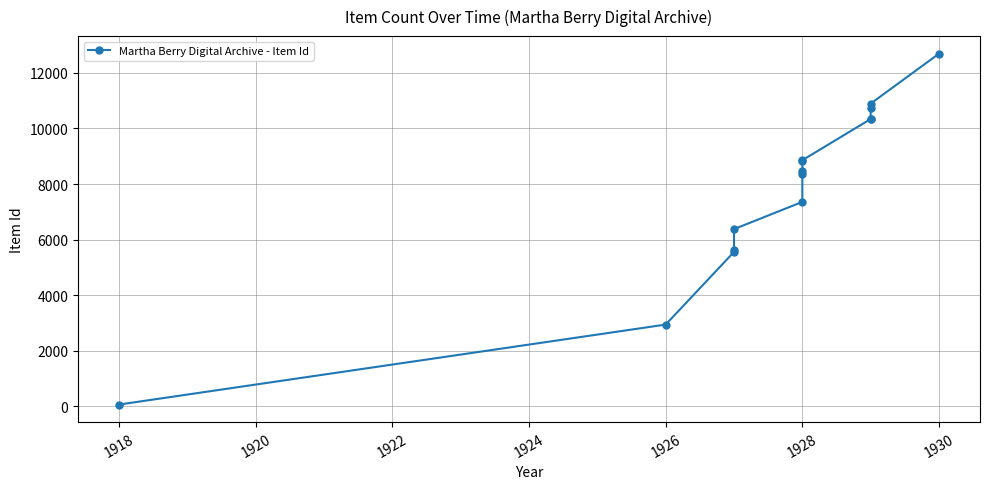

Is it true that the value at 11 is 5233?

False